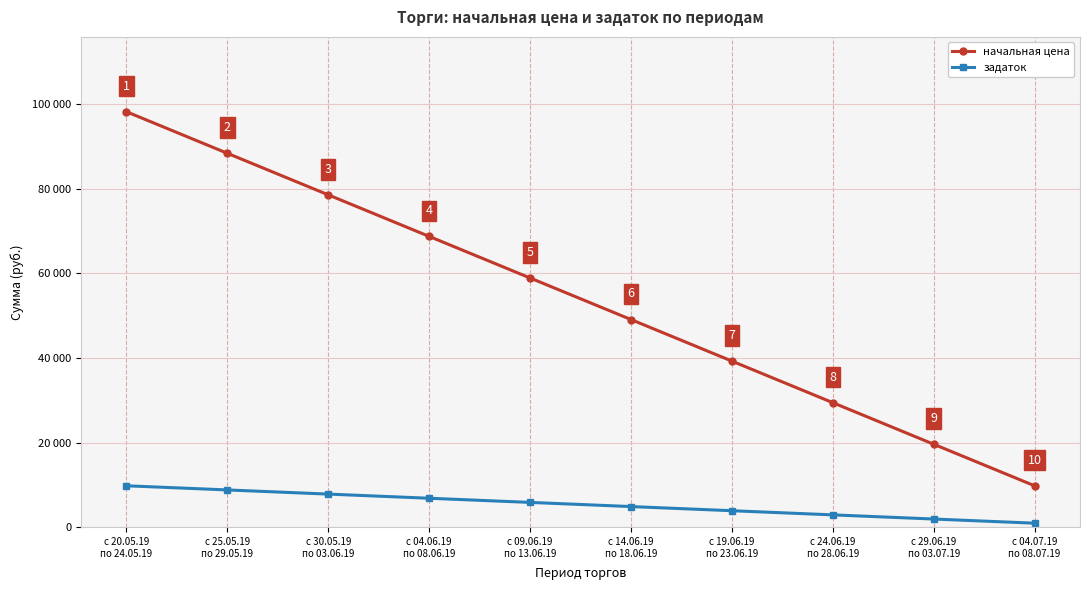

Does the chart have visible grid lines?

Yes